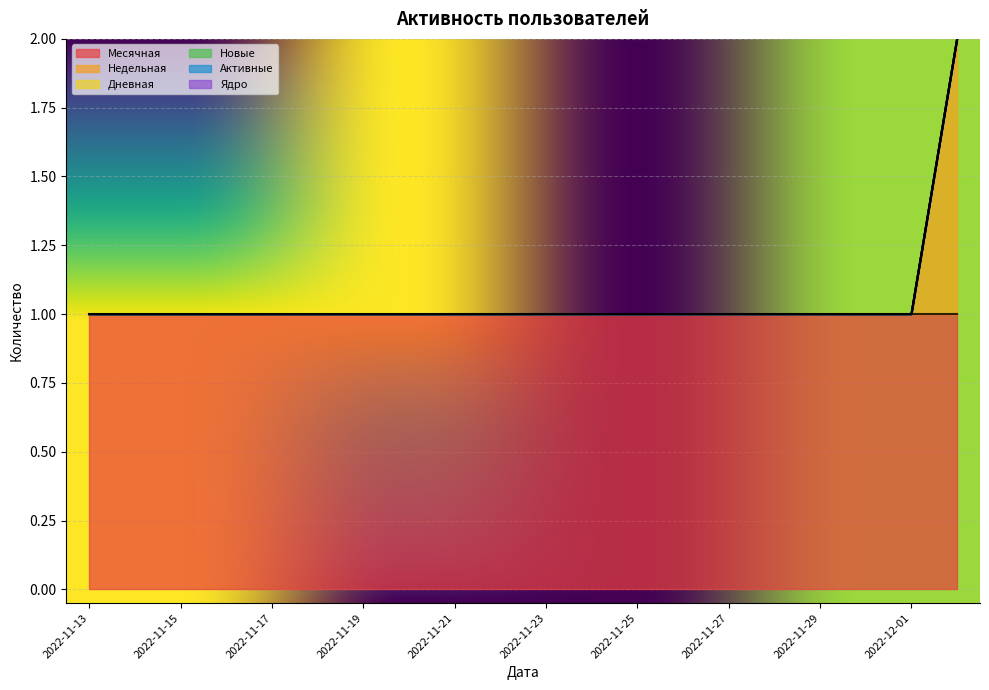

At how many categories does at least one series exceed 0?

20